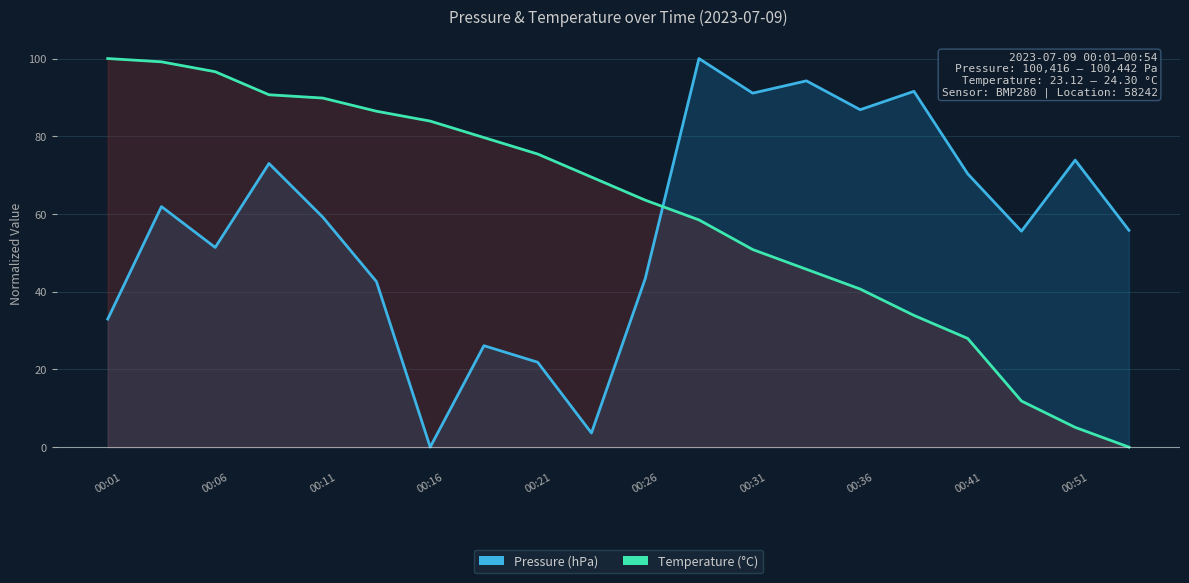

How many times do pressure and temperature cross each other?

1